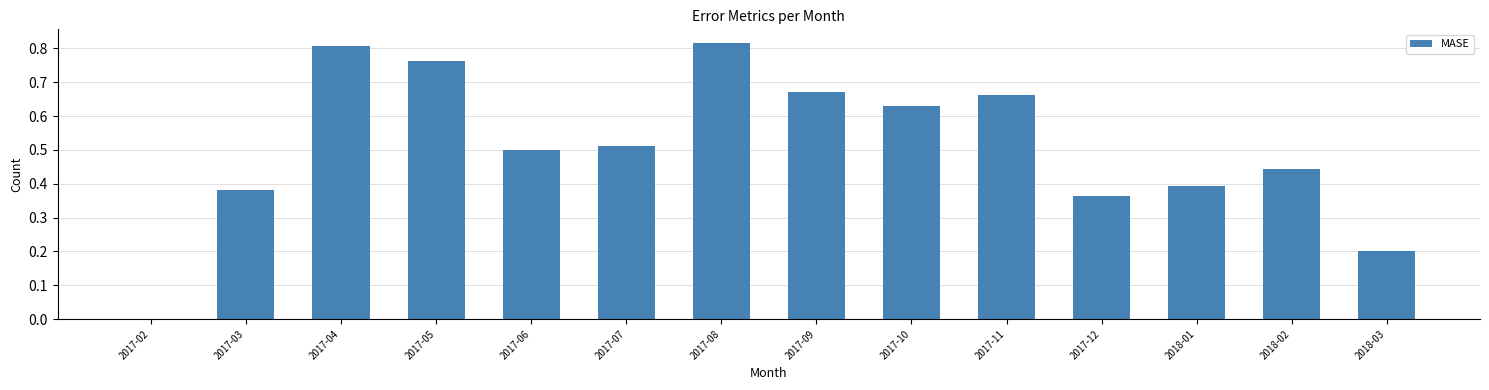

Are the bars horizontal?

No